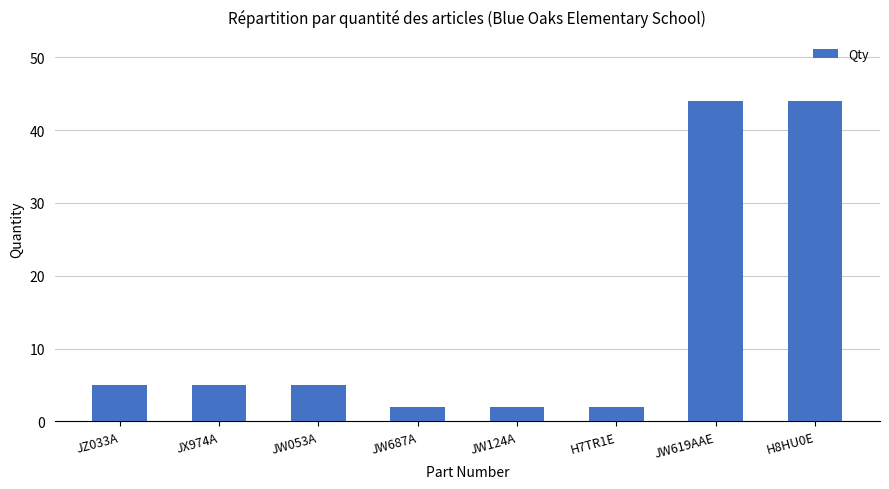

What is the change in value from JW053A to H7TR1E?

-3